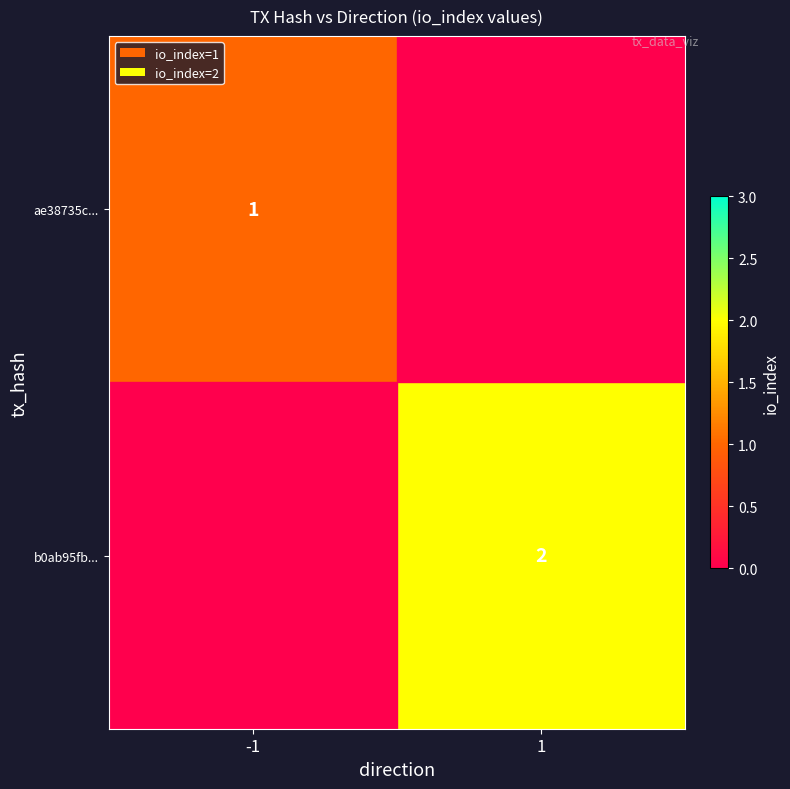

The b0ab95fb... series shows 1 at 1. True or false?

False